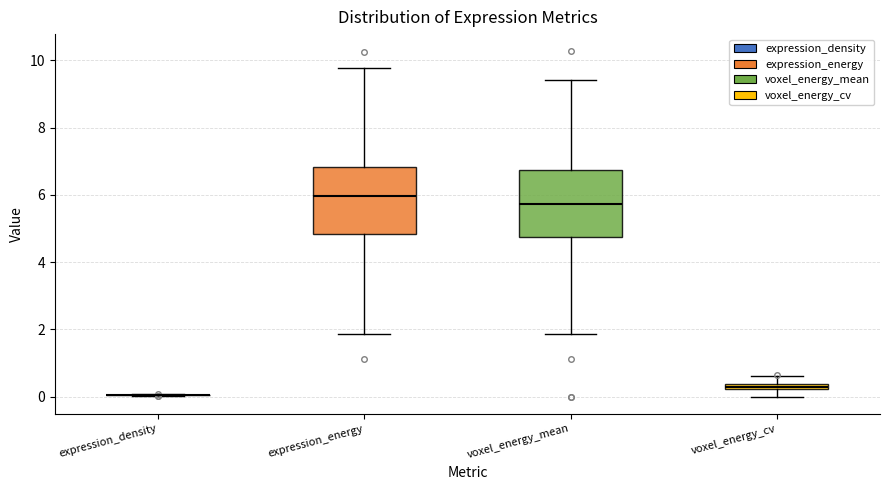

Where does the upper whisker of the box for voxel_energy_mean end on the y-axis? The values are not printed on the chart, so give them approximately, as read against the axis.

9.4